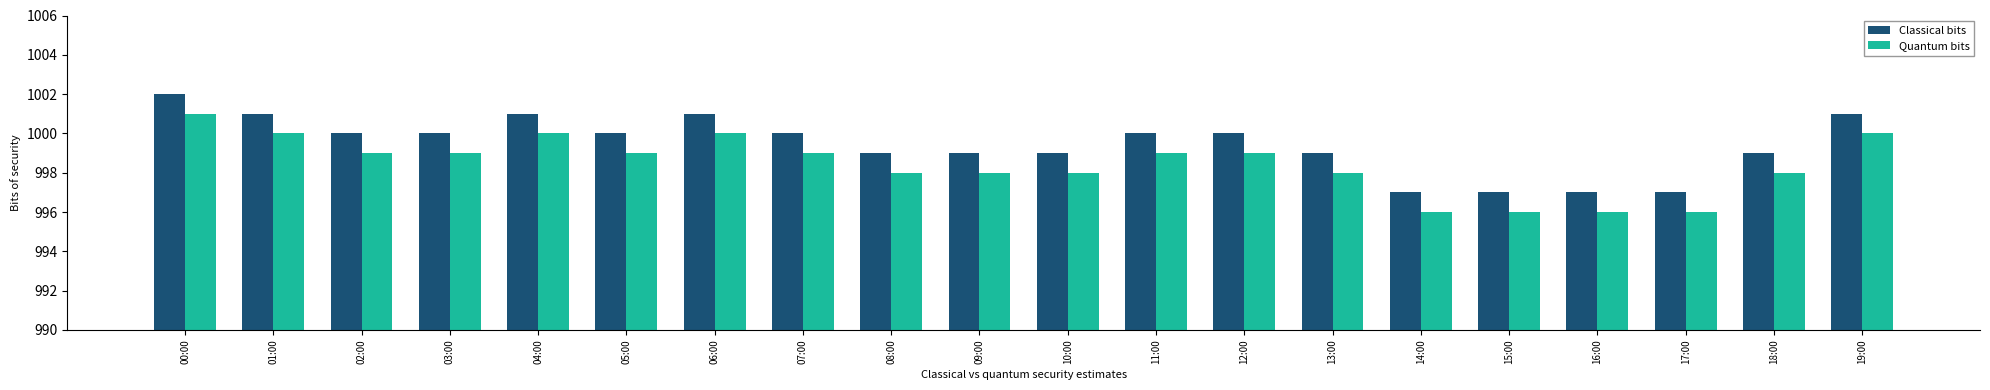

The value of Quantum bits at 09:00 is 1757. True or false?

False